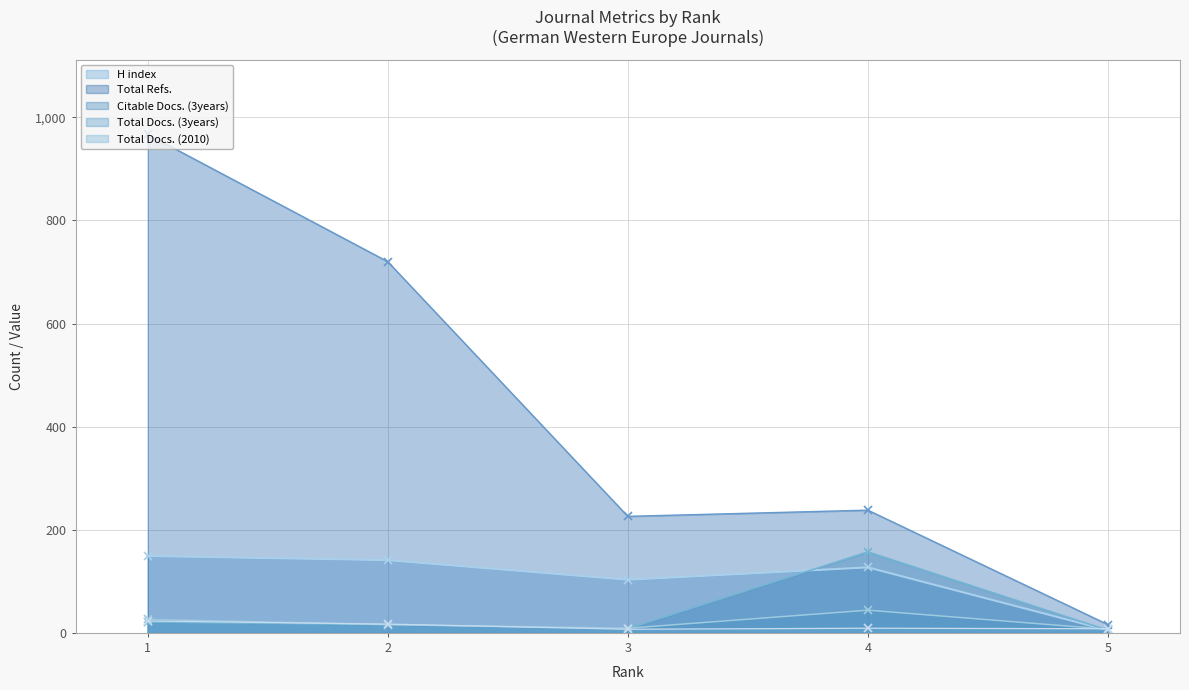

What is the sum of all Total Refs. - line values?

2167